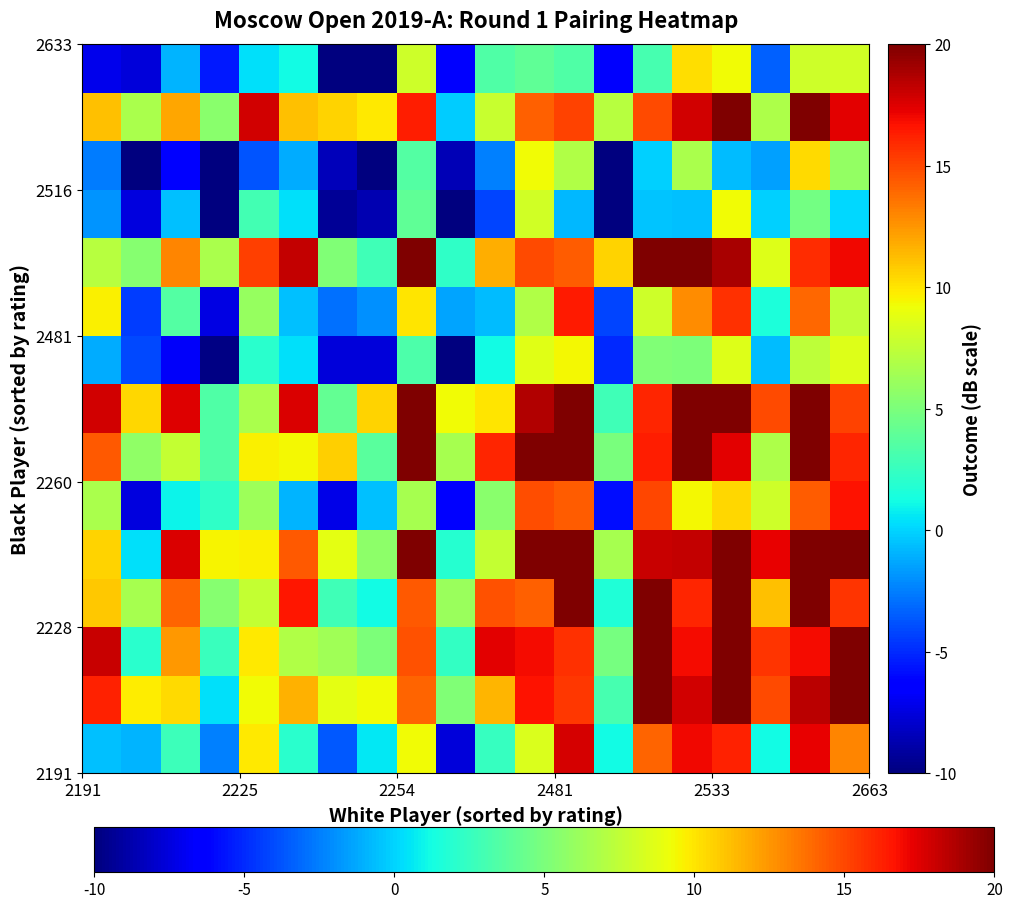

How many data points does each series have?

20